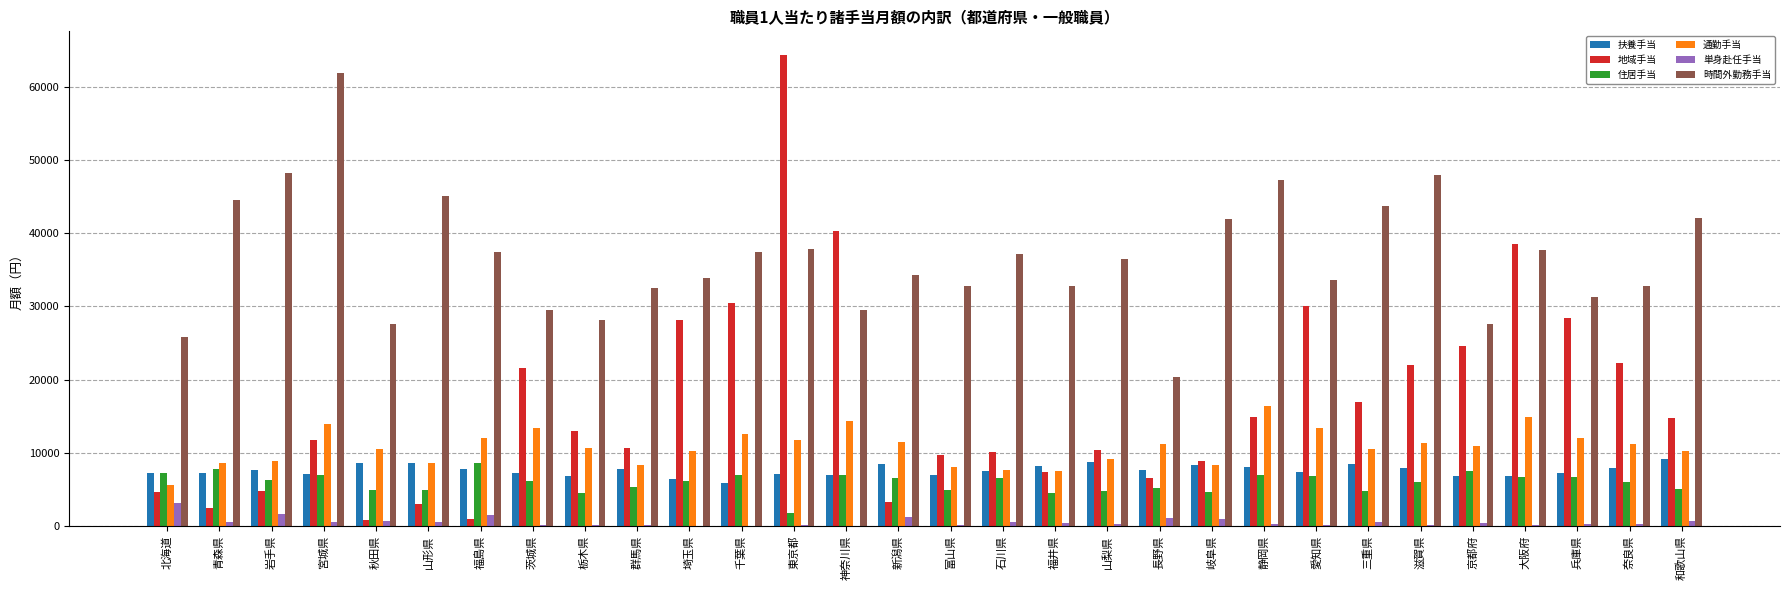

What is the spread (max minus min) of values at 岐阜県?

41012